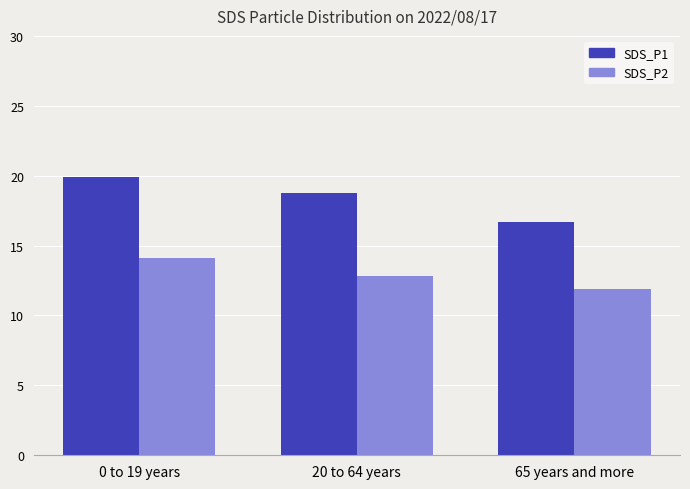

Reading left to right, what are all the values shown in this chart?

SDS_P1: 19.9	18.8	16.7
SDS_P2: 14.1	12.9	11.9